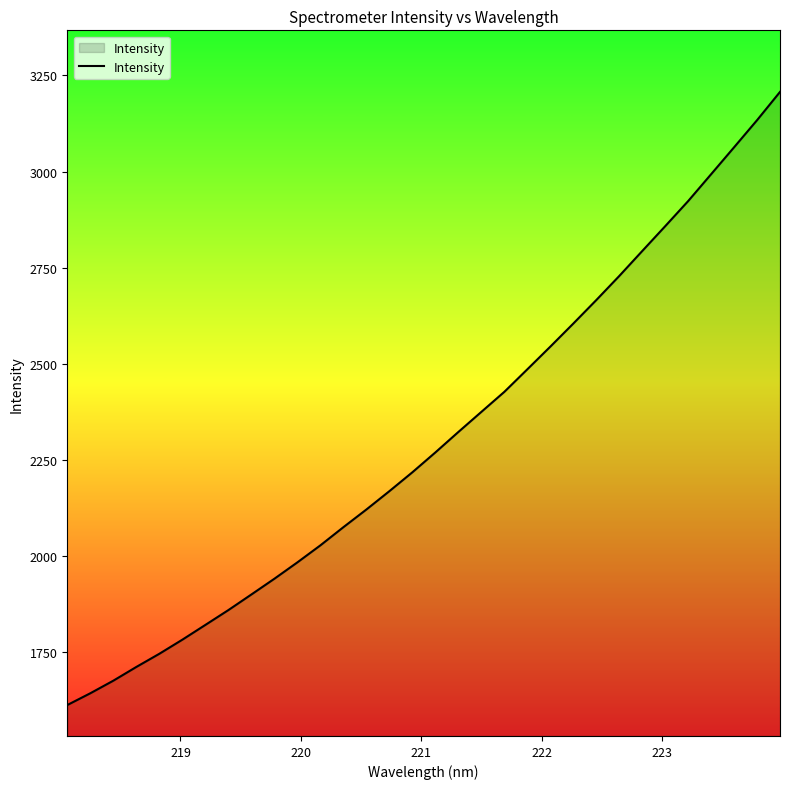

What is the difference between the maximum and minimum values?

1596.5